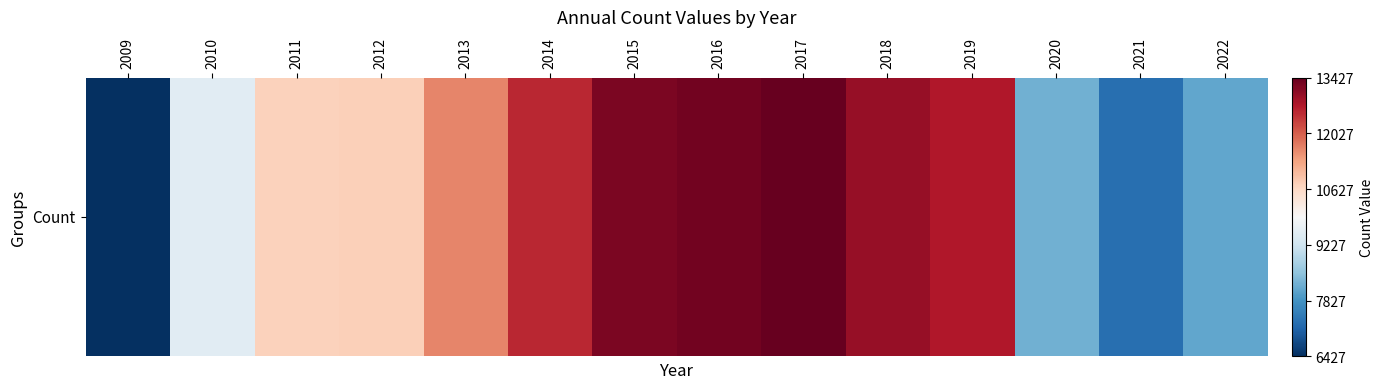

Reading left to right, what are all the values shown in this chart?

2009=0.0	2010=0.4	2011=0.6	2012=0.6	2013=0.7	2014=0.9	2015=1.0	2016=1.0	2017=1.0	2018=0.9	2019=0.9	2020=0.3	2021=0.1	2022=0.2